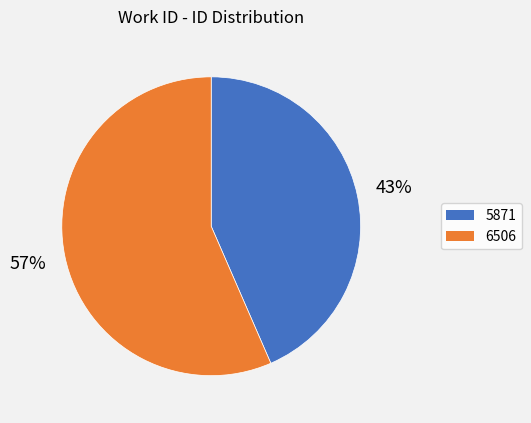

Combined, do 5871 and 6506 account for over 50%?

Yes